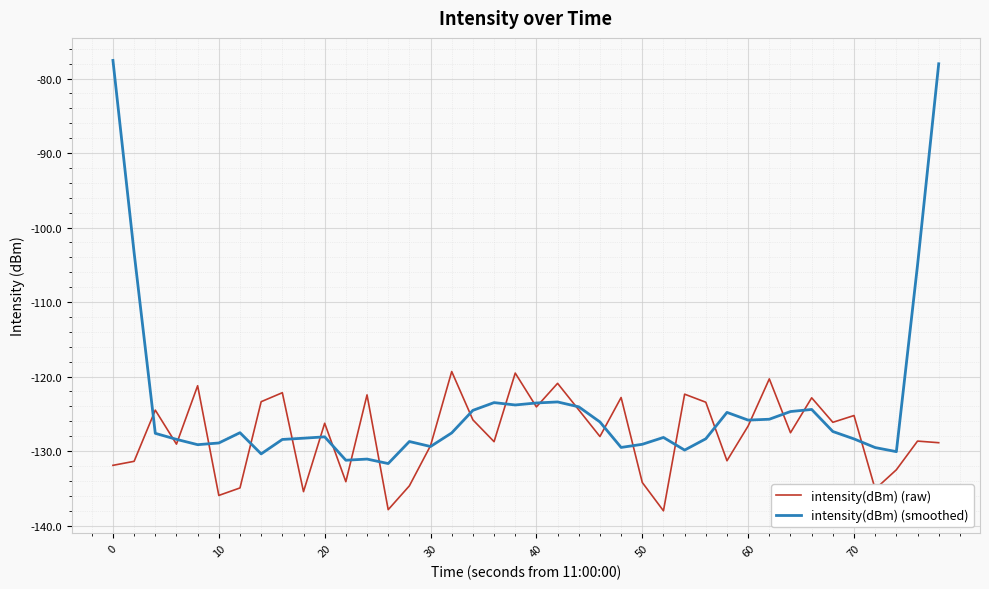

What is the smallest value displayed?

-138.0